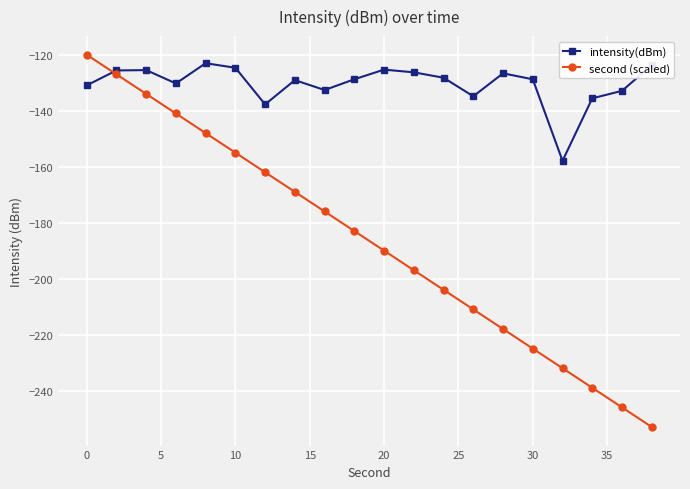

What is the lowest value of the intensity(dBm) series?

-157.9